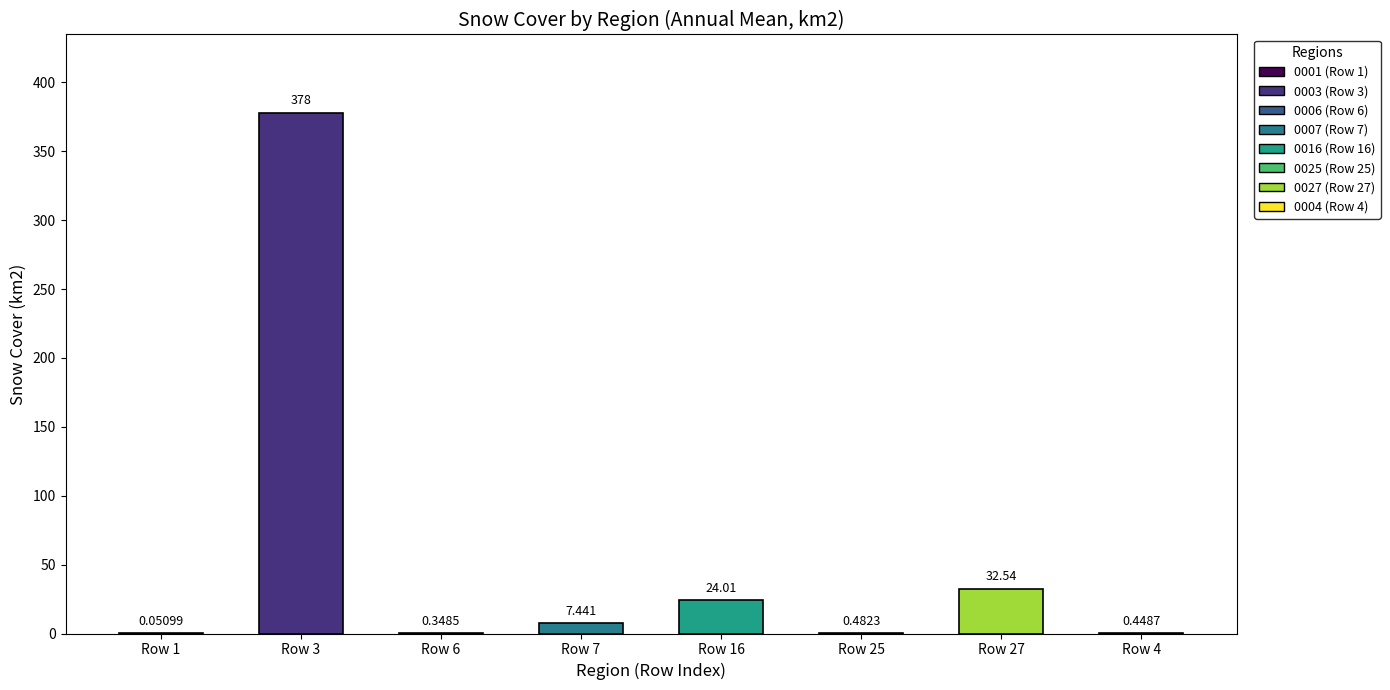

What is the minimum value shown in the chart?

0.1